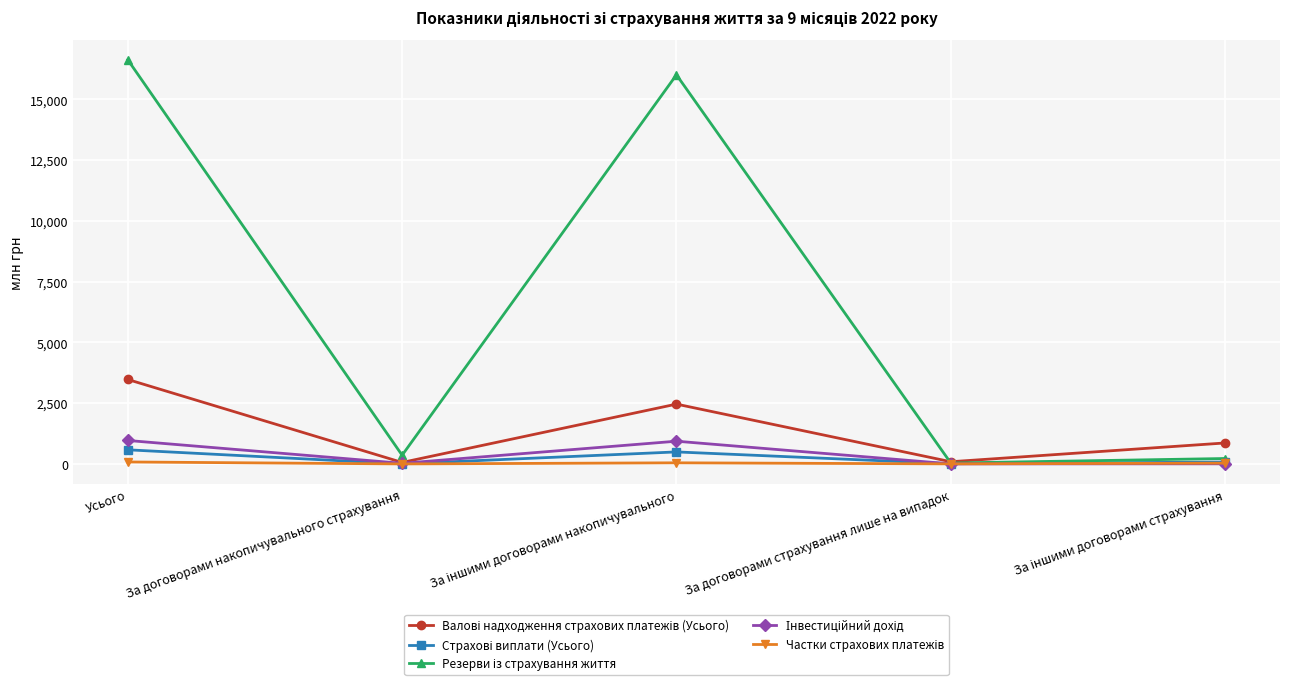

What is the label of the 1st point from the left?

Усього